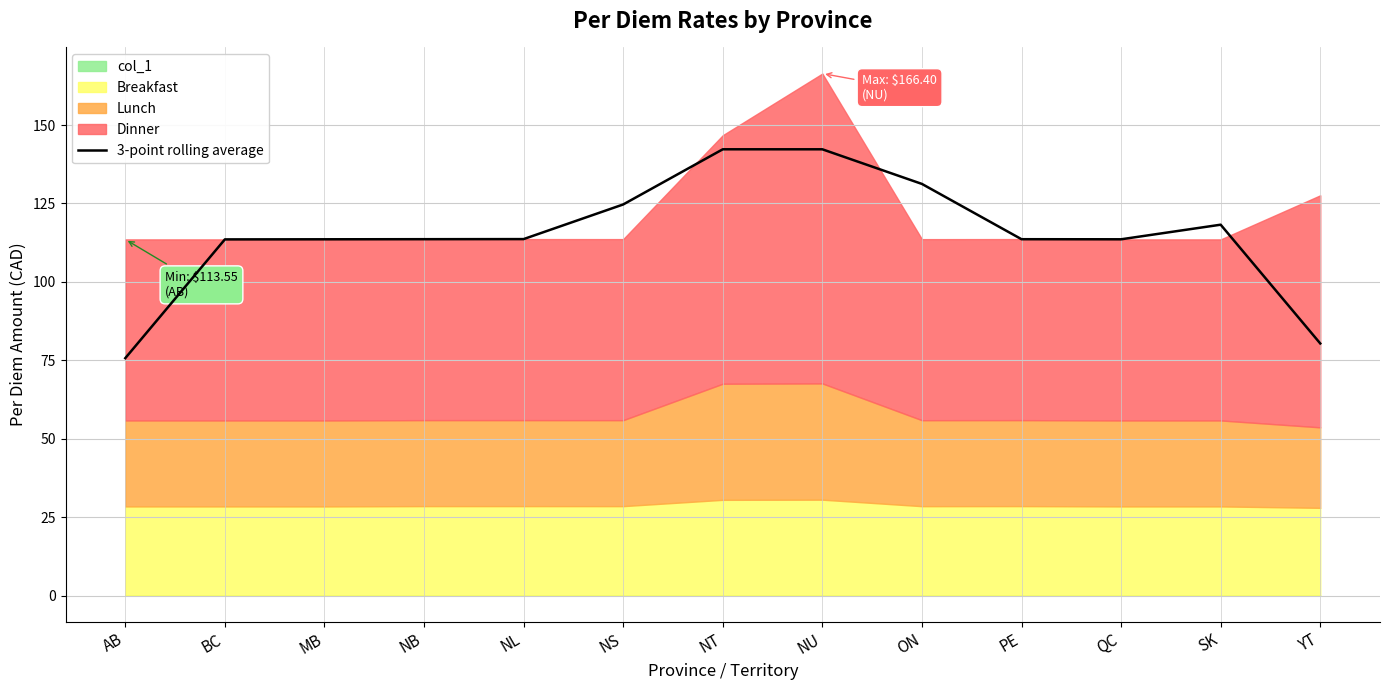

What is the label of the 3rd point from the right?

QC